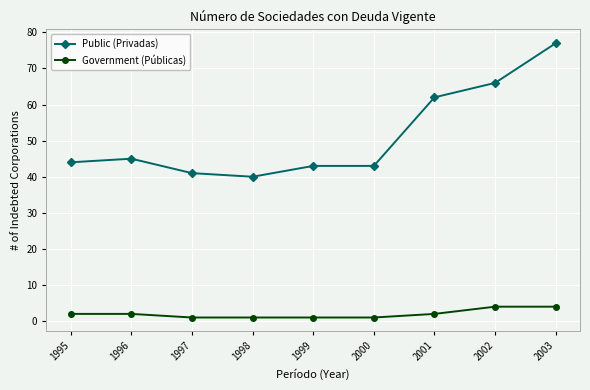

What is the difference between the Government (Públicas) values at 2002 and 1997?

3